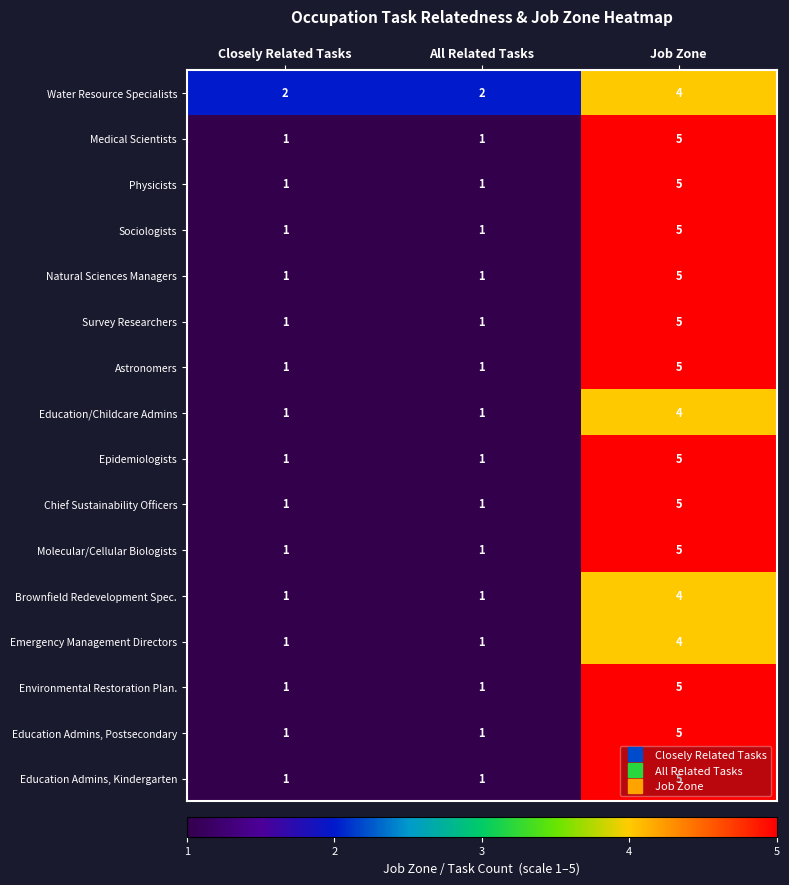

What is the total value across all series at Closely Related Tasks?

17